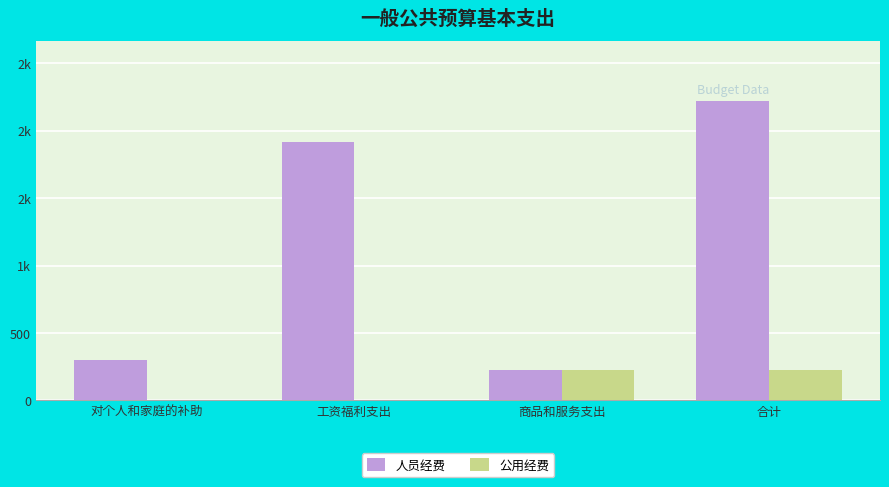

Are the bars horizontal?

No